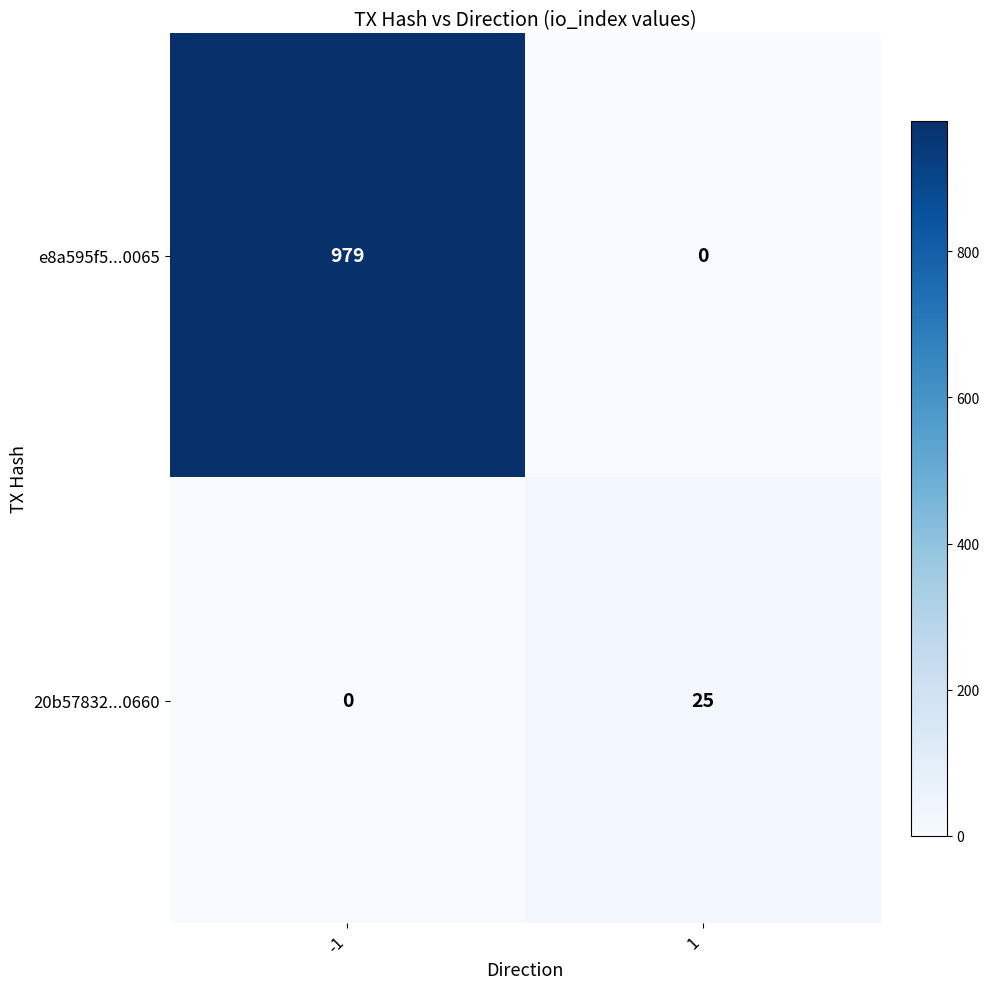

Rank the categories by e8a595f5...0065 value from lowest to highest.

1, -1